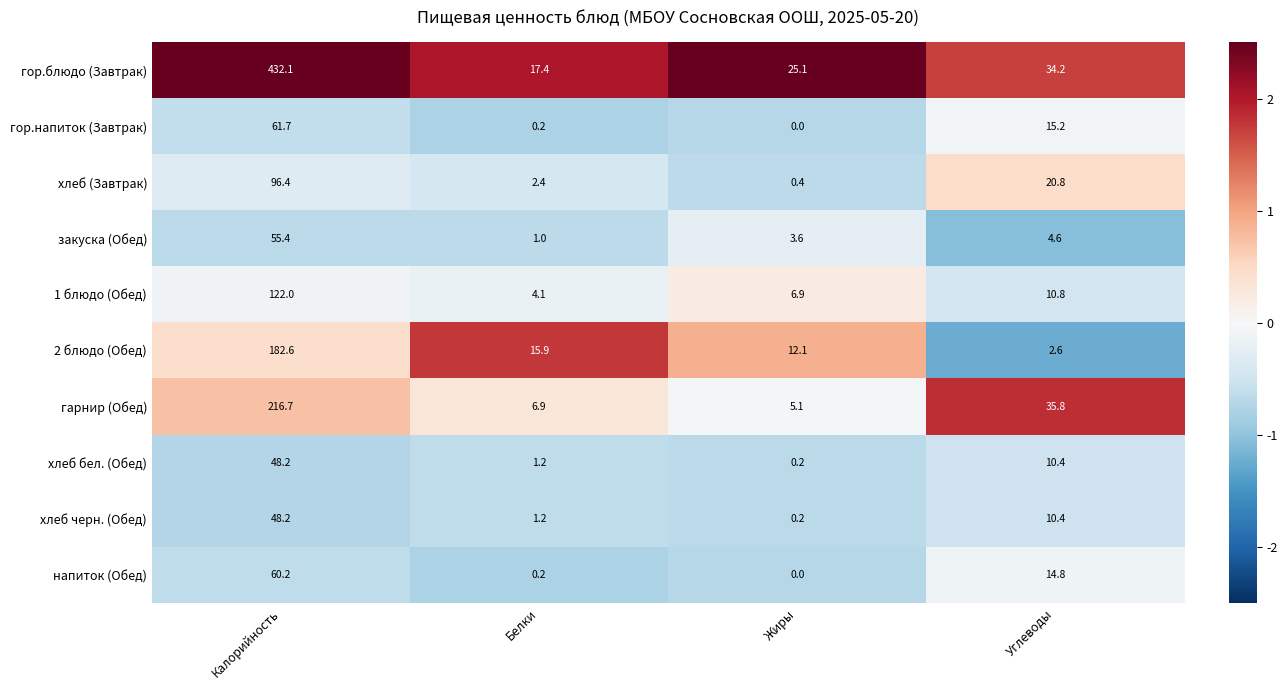

At which category is the sum across all series the highest?

Калорийность